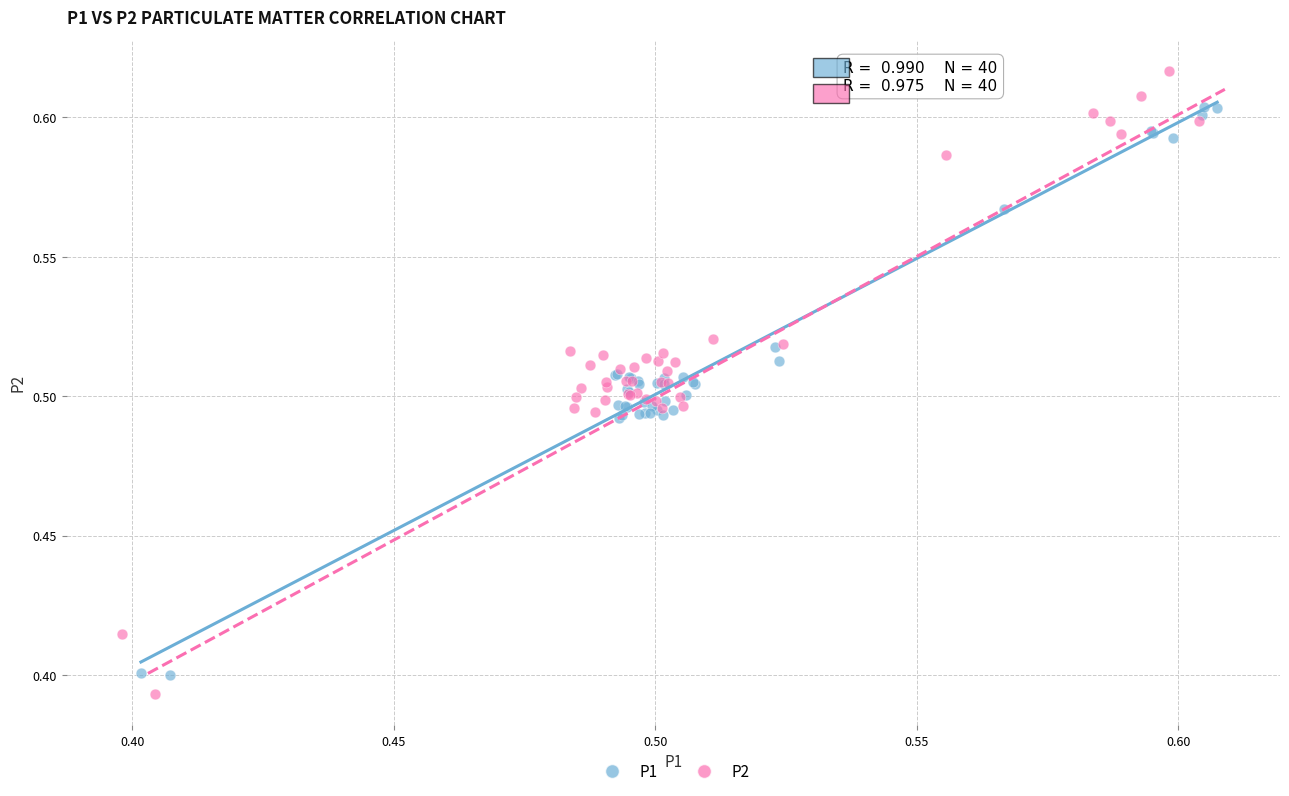

Which series has the widest spread of Y values?

P2